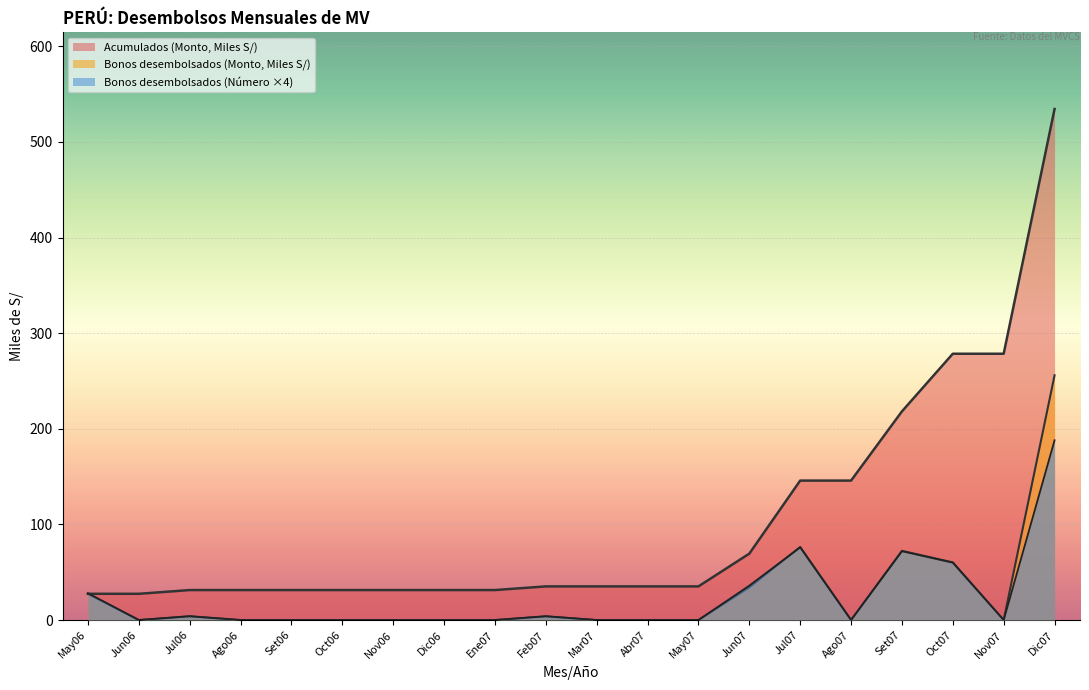

What is the difference between the maximum and second lowest values in the Acumulados (Monto) series?

507.0